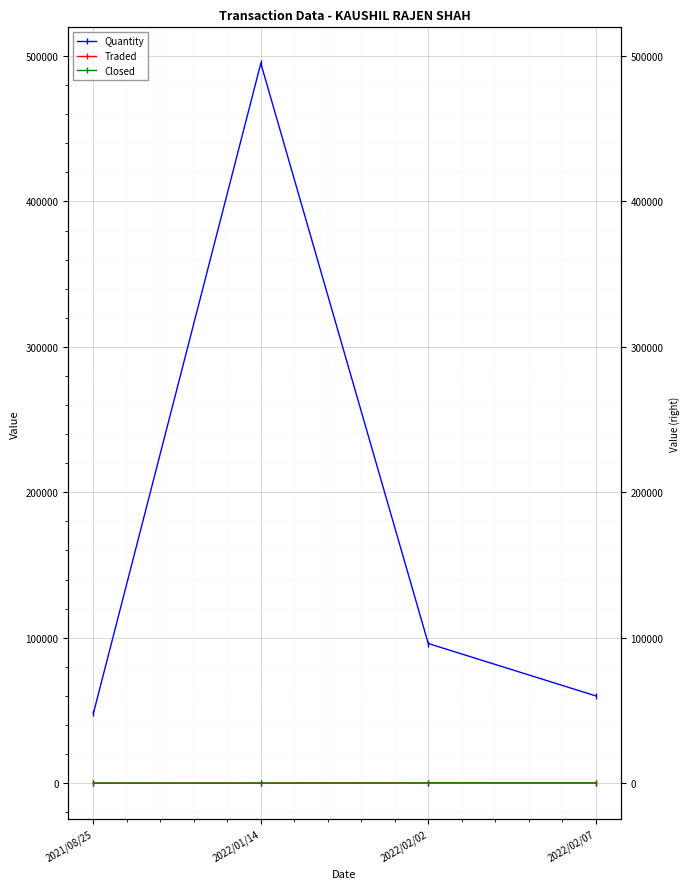

What is the total value across all series at 2021/08/25?

48034.7